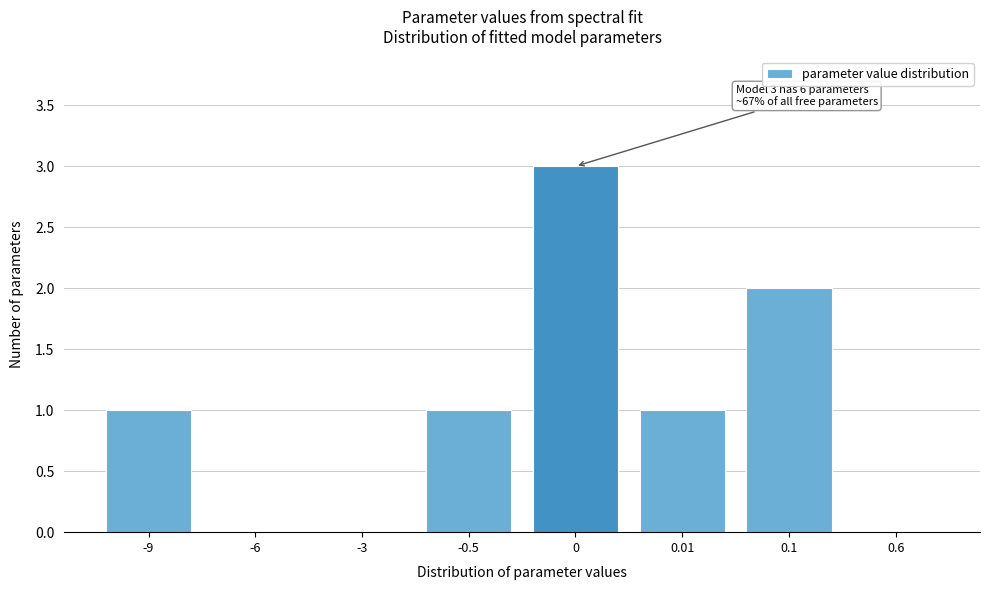

Reading right to left, transcribe all the data shown in this chart.

0.6=0	0.1=2	0.01=1	0=3	-0.5=1	-3=0	-6=0	-9=1